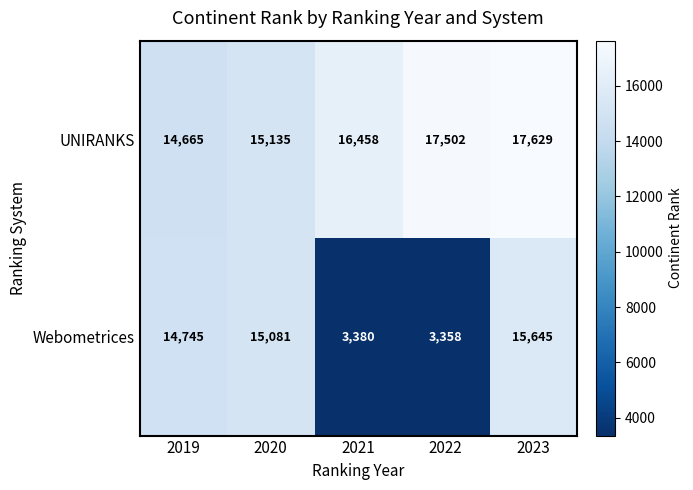

What is the spread (max minus min) of values at 2020?

54